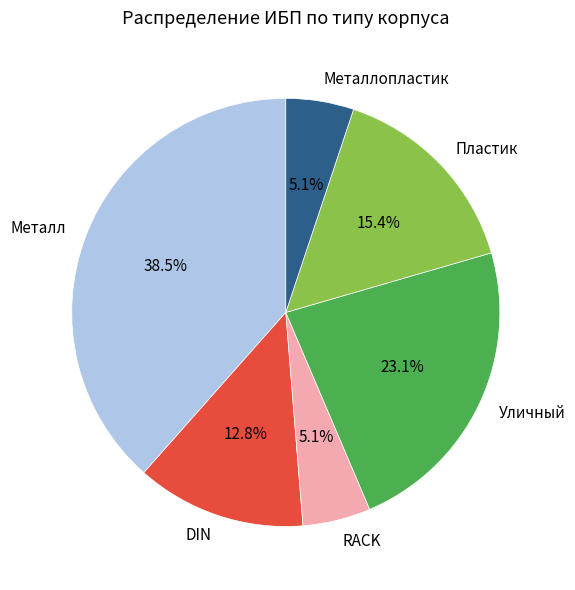

How many slices are in this pie chart?

6